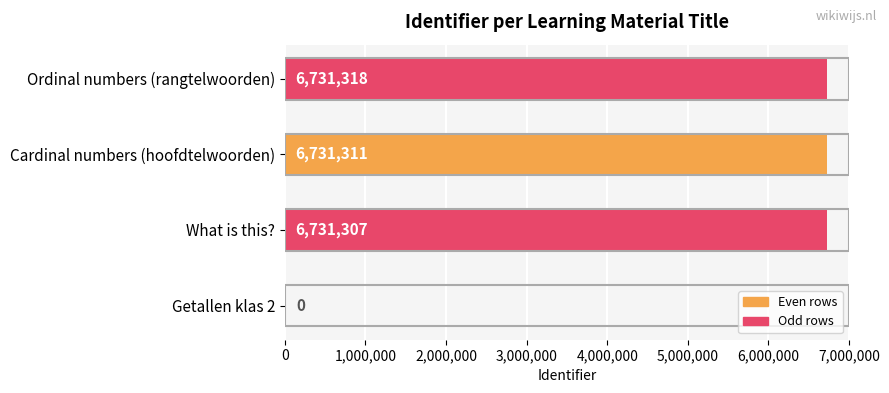

Reading bottom to top, list all the values displayed in this chart.

Getallen klas 2=0	What is this?=6731307	Cardinal numbers (hoofdtelwoorden)=6731311	Ordinal numbers (rangtelwoorden)=6731318